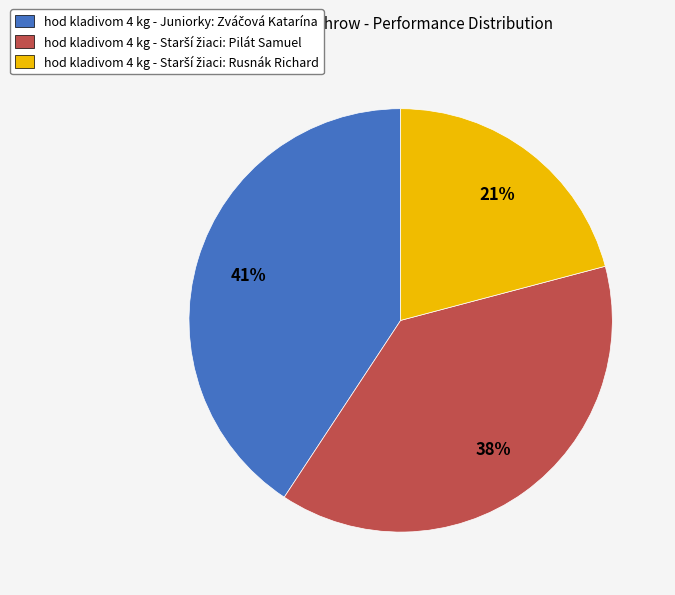

How many slices are in this pie chart?

3